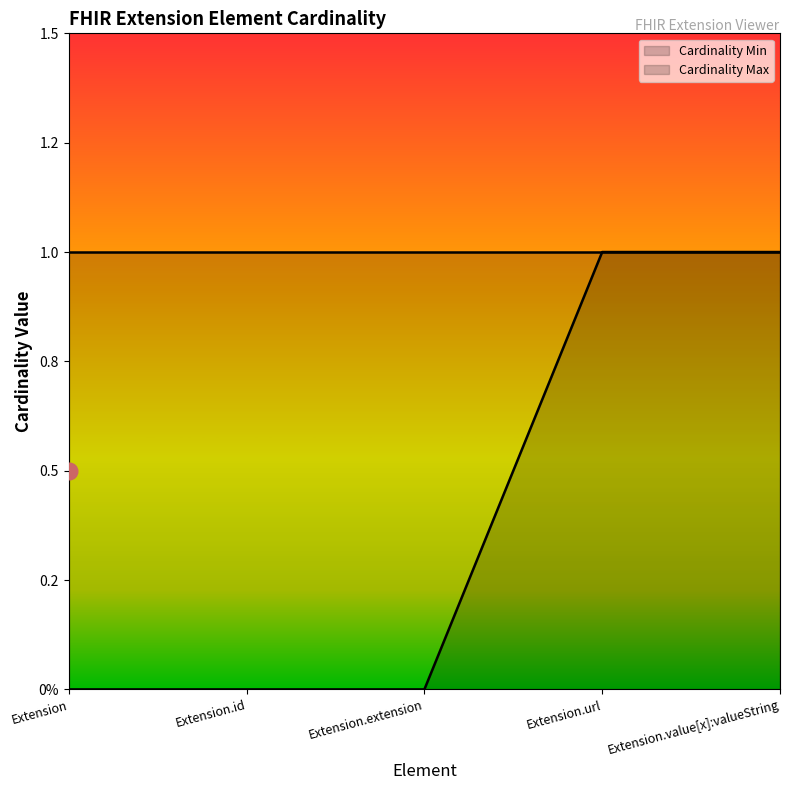

Reading left to right, what are all the values shown in this chart?

0	0	0	1	1